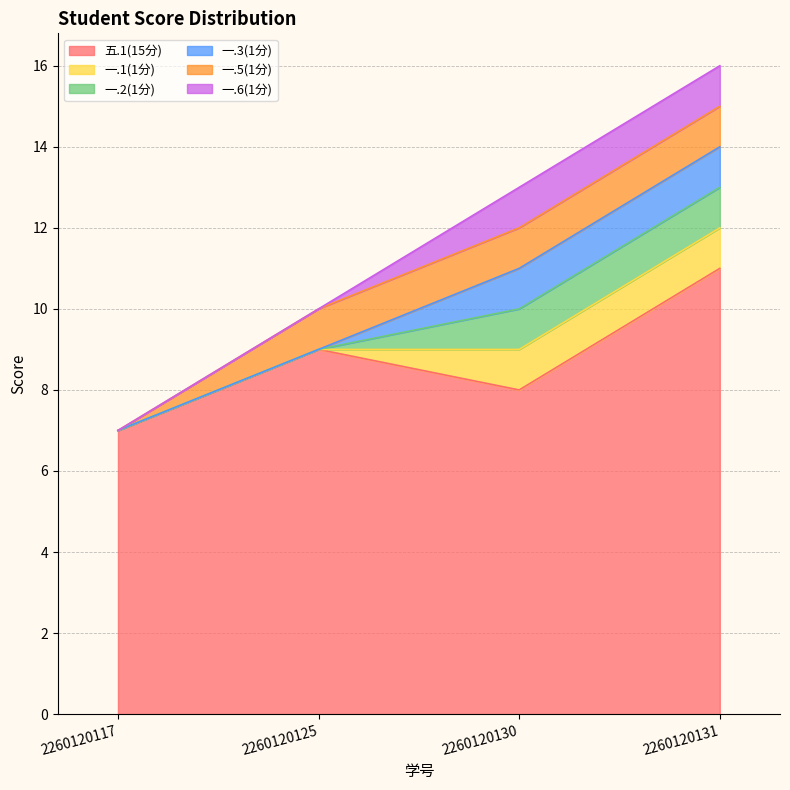

Which series changed the most between 2260120130 and 2260120131?

五.1(15分)